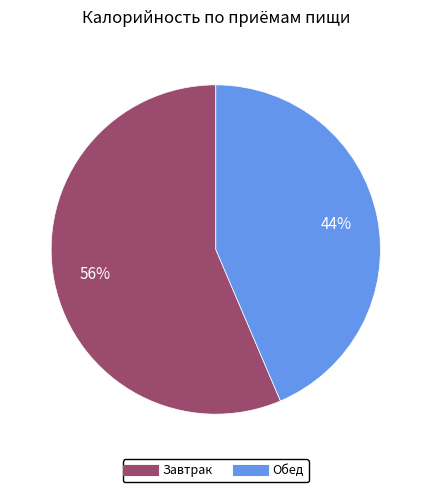

To the nearest percent, what is the combined percentage of Завтрак and Обед?

100%